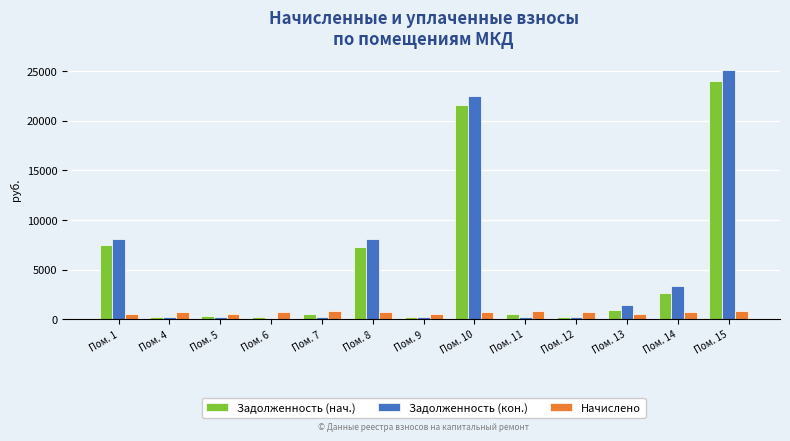

Where does the Начислено series first go above 721?

Пом. 4